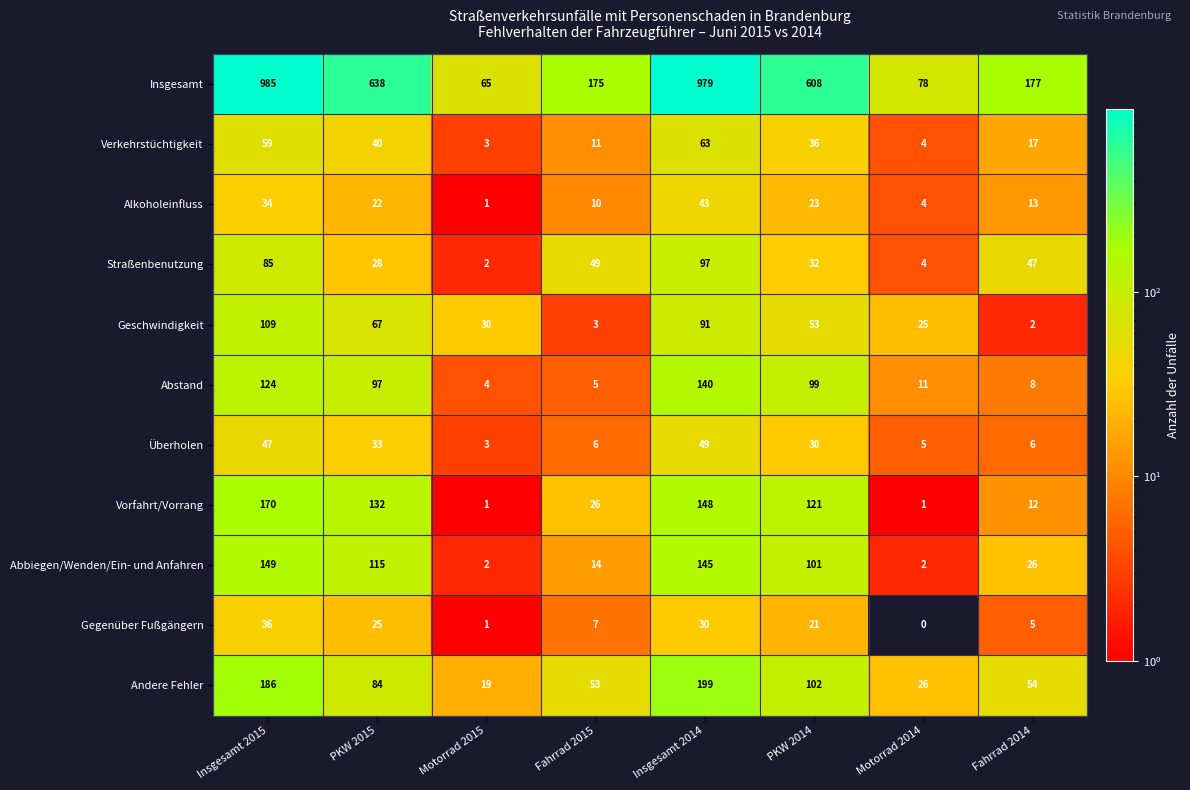

True or false: Verkehrstüchtigkeit has a value of 1 at Motorrad 2015.

False